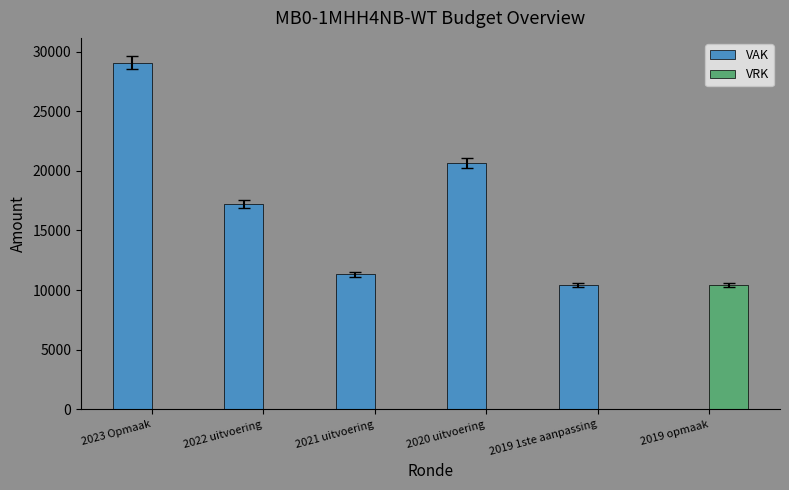

What is the sum of all VRK values?

10428